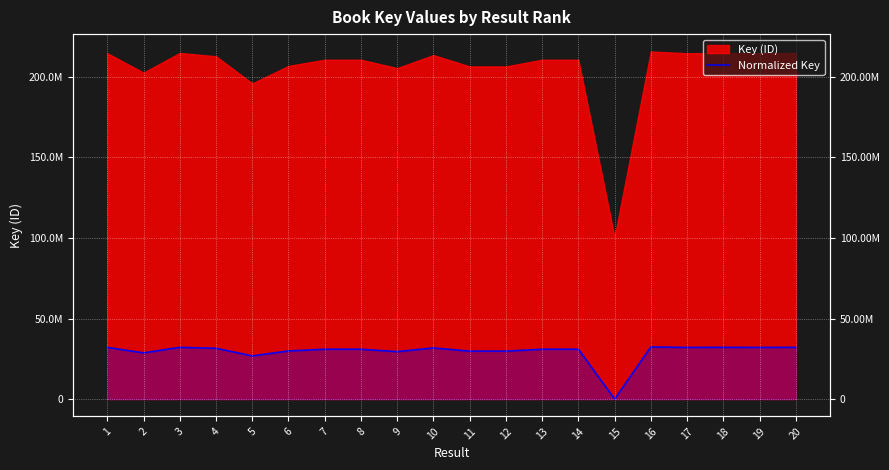

Approximately how many times larger is the value at 5 compared to 2?

0.9